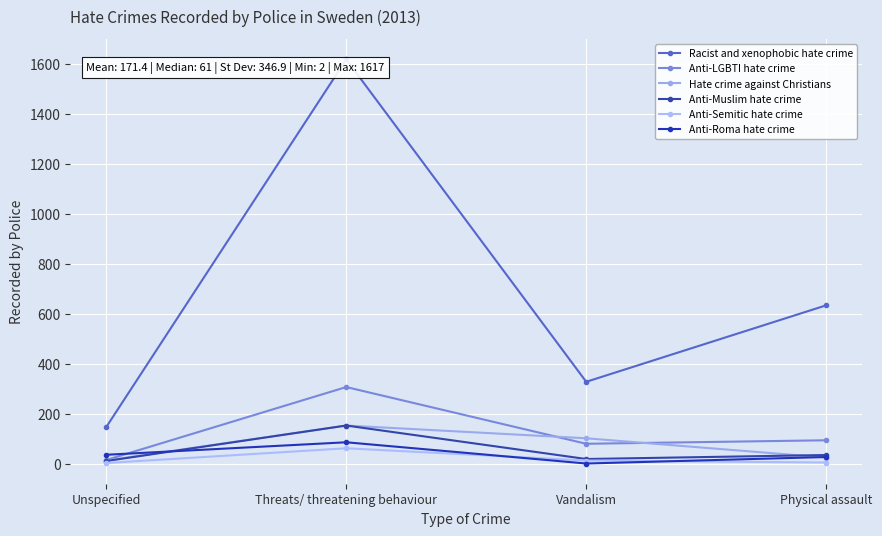

True or false: Hate crime against Christians has a value of 5 at Unspecified.

False